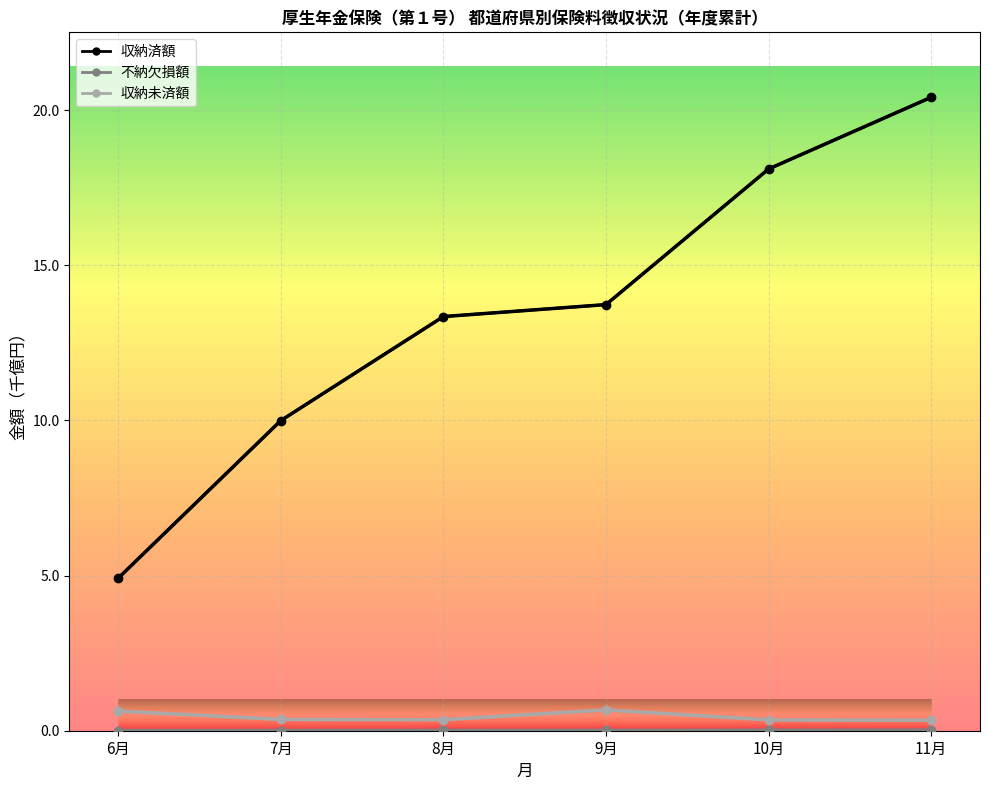

Where does the 収納済額 series first go above 13?

8月